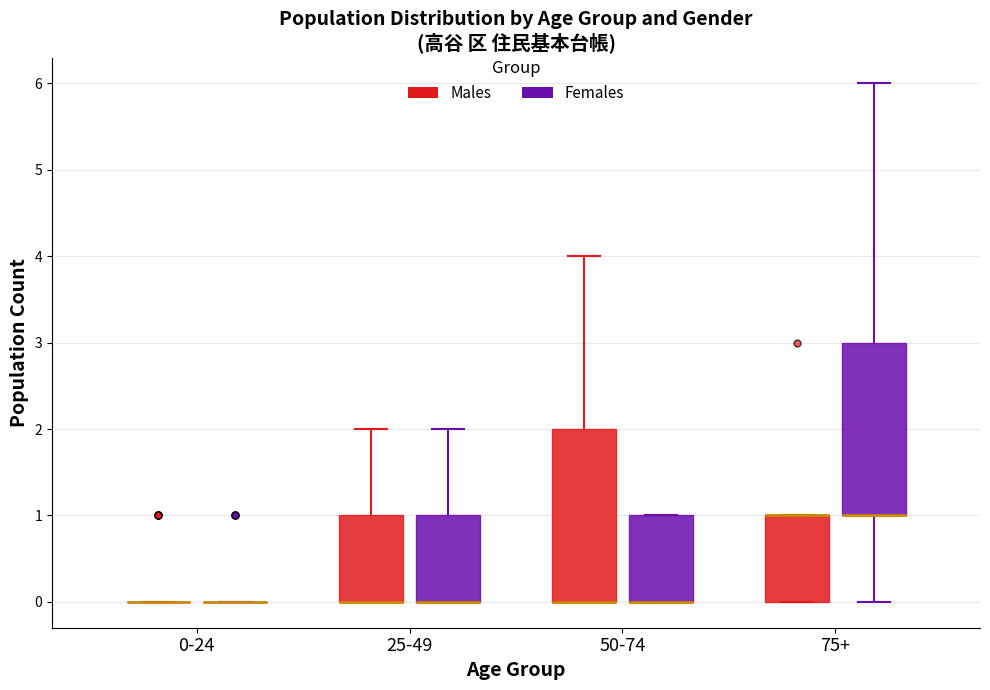

Reading left to right, transcribe this box plot: for each box, give where its median line is, the range the box spans, and where its two whiskers end, as read against the y-axis. The values are not printed on the chart, so give them approximately, as read against the axis.

0-24 (Males): box collapsed to a line at 0, whiskers 0 to 0
0-24 (Females): box collapsed to a line at 0, whiskers 0 to 0
25-49 (Males): median 0 (drawn on the box's lower edge), box 0 to 1, whiskers 0 to 2
25-49 (Females): median 0 (drawn on the box's lower edge), box 0 to 1, whiskers 0 to 2
50-74 (Males): median 0 (drawn on the box's lower edge), box 0 to 2, whiskers 0 to 4
50-74 (Females): median 0 (drawn on the box's lower edge), box 0 to 1, whiskers 0 to 1
75+ (Males): median 1 (drawn on the box's upper edge), box 0 to 1, whiskers 0 to 1
75+ (Females): median 1 (drawn on the box's lower edge), box 1 to 3, whiskers 0 to 6